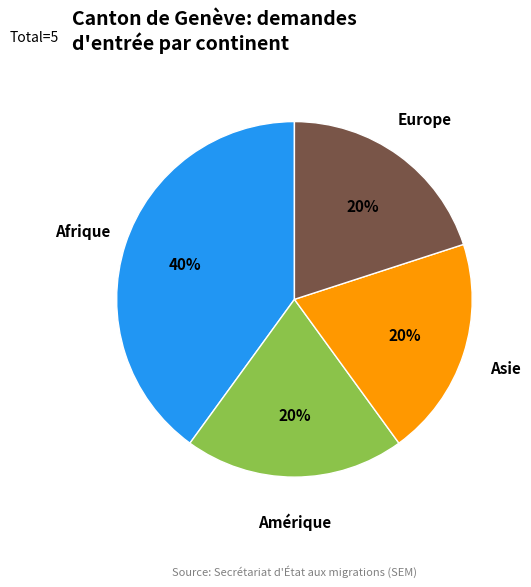

True or false: Afrique accounts for 40% of the total.

True